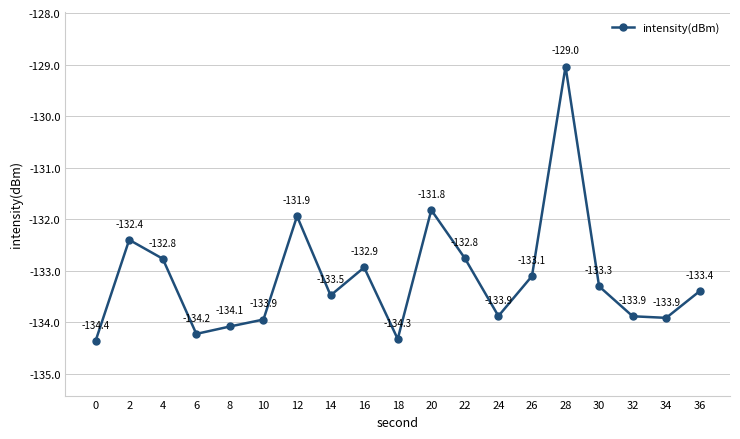

Does the chart have visible grid lines?

Yes